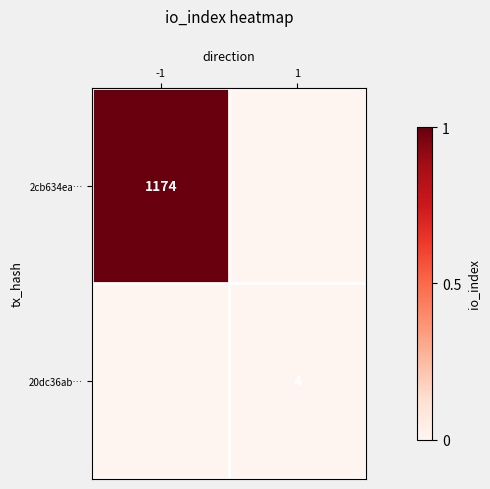

Is it true that 20dc36ab… equals 7 at 1?

False